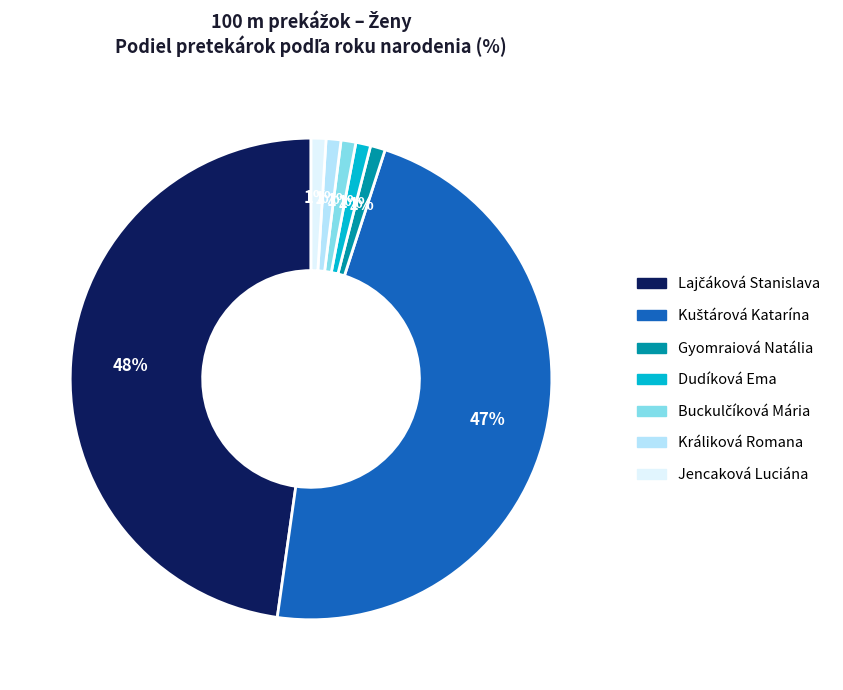

To the nearest percent, what portion does Jencaková Luciána represent?

1%